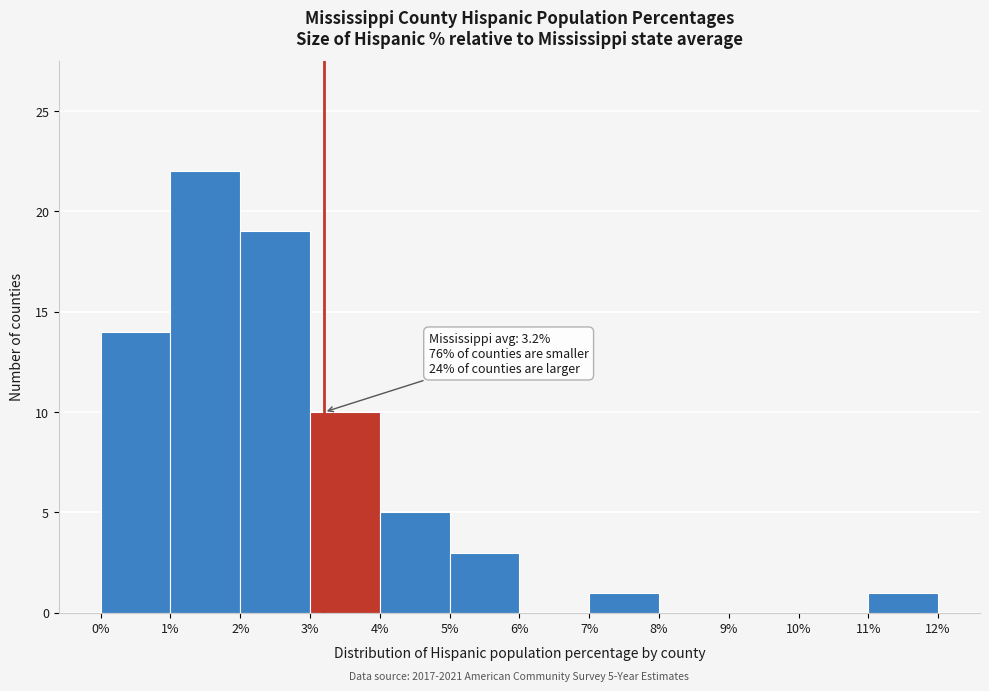

Which range on the x-axis has the tallest bar?

1% to 2%